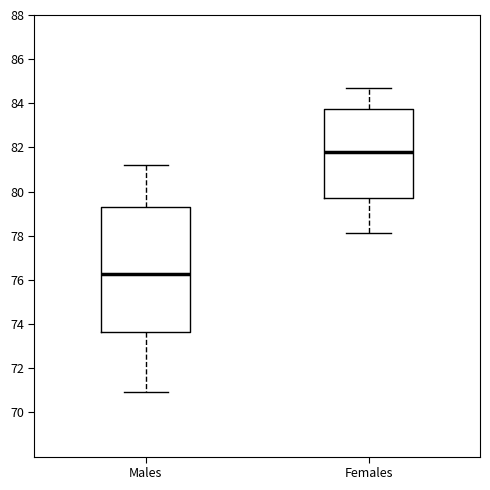

Where does the lower whisker of the box for Males end on the y-axis? The values are not printed on the chart, so give them approximately, as read against the axis.

71.0